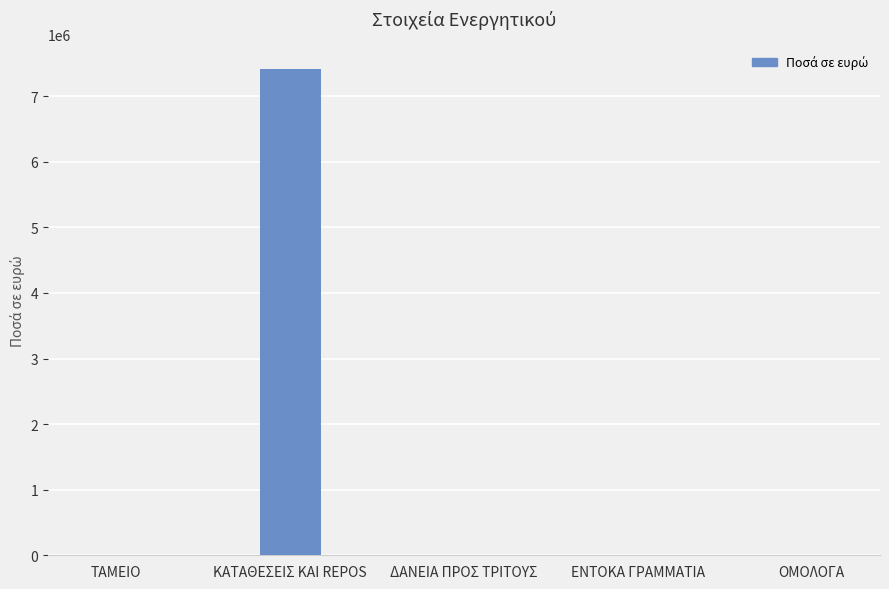

What is the maximum value shown in the chart?

7420056.2